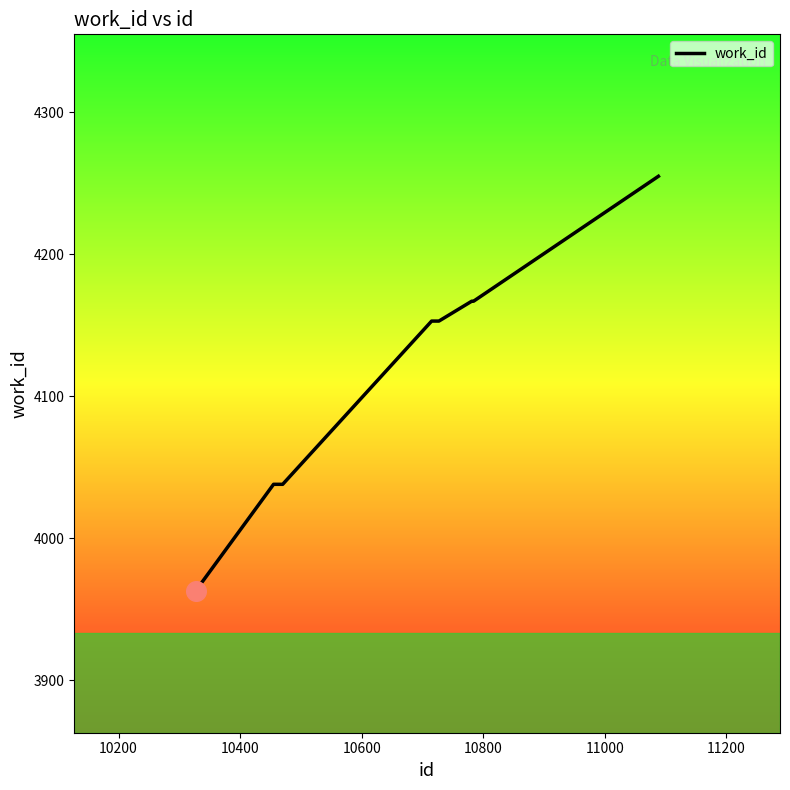

What is the minimum value shown in the chart?

3963